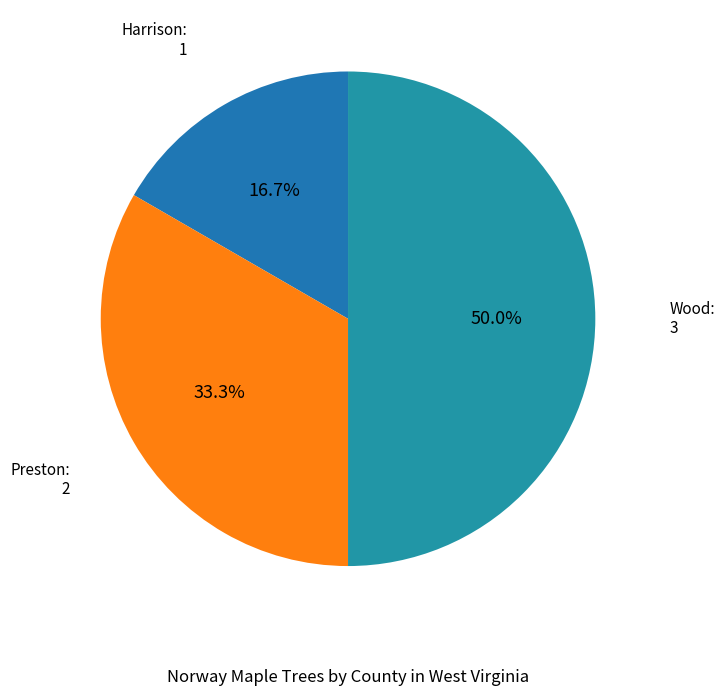

Is there any slice that represents more than half of the pie?

No